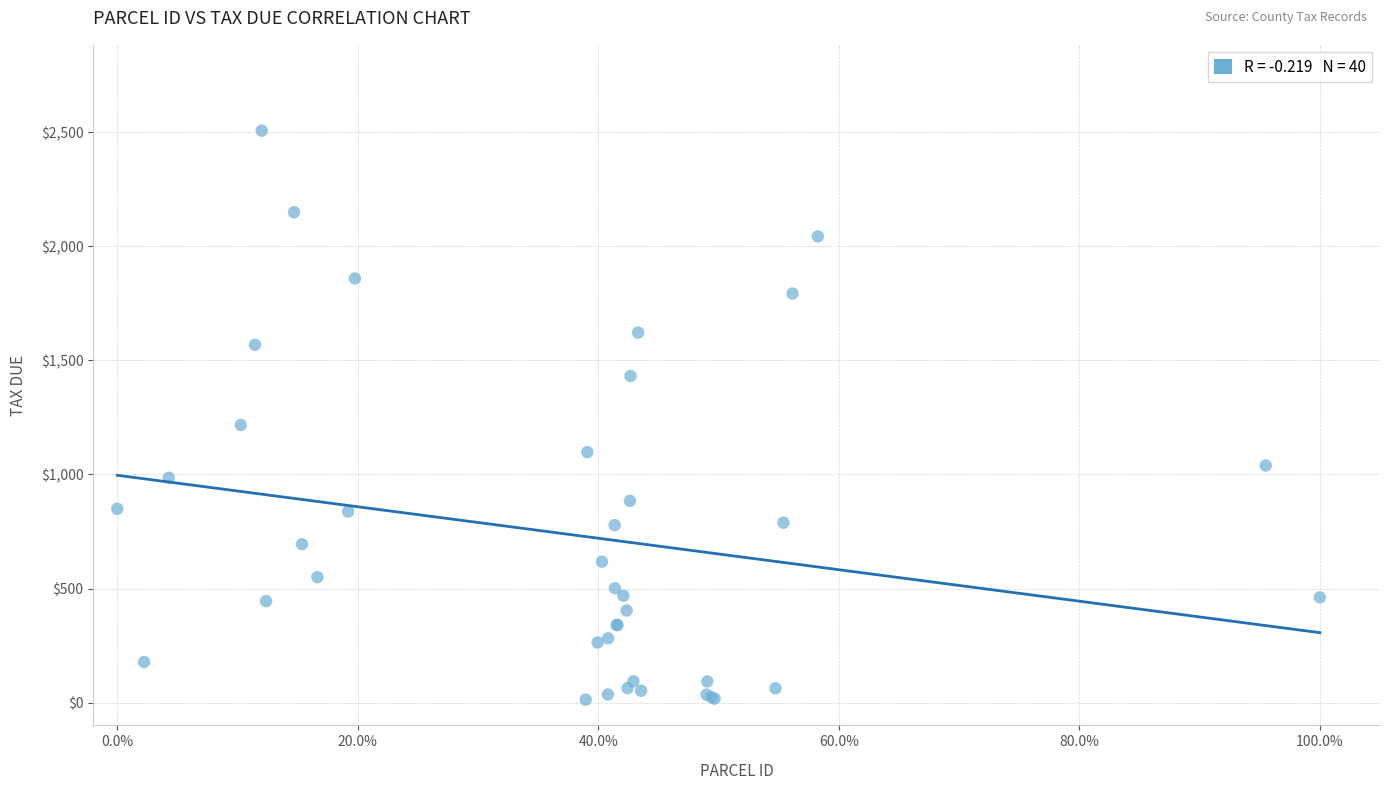

What Y value in the scatter plot is closest to 1260?

1217.2